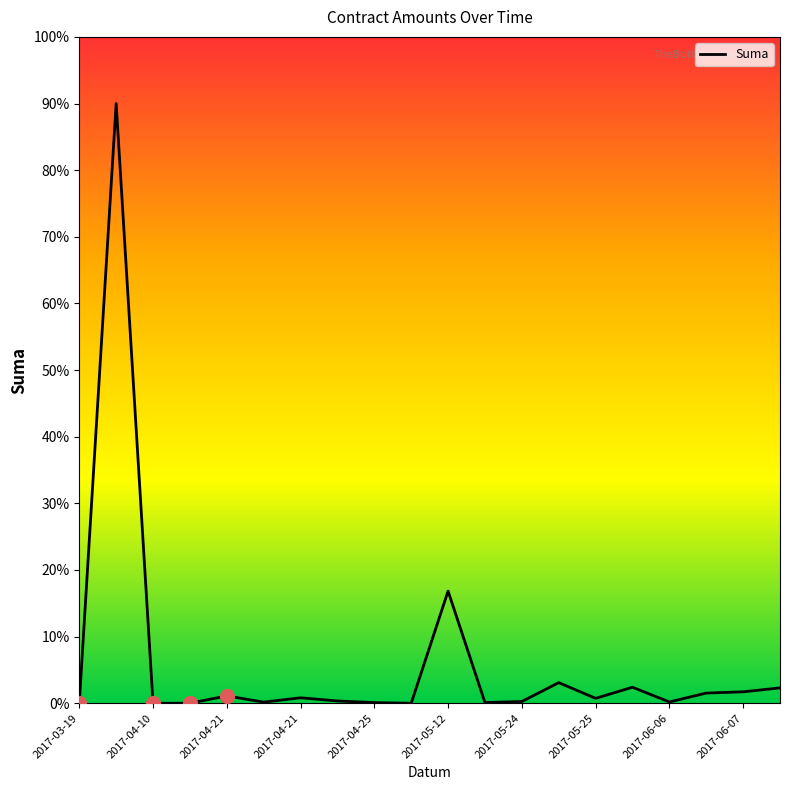

What is the maximum value shown in the chart?

90.0